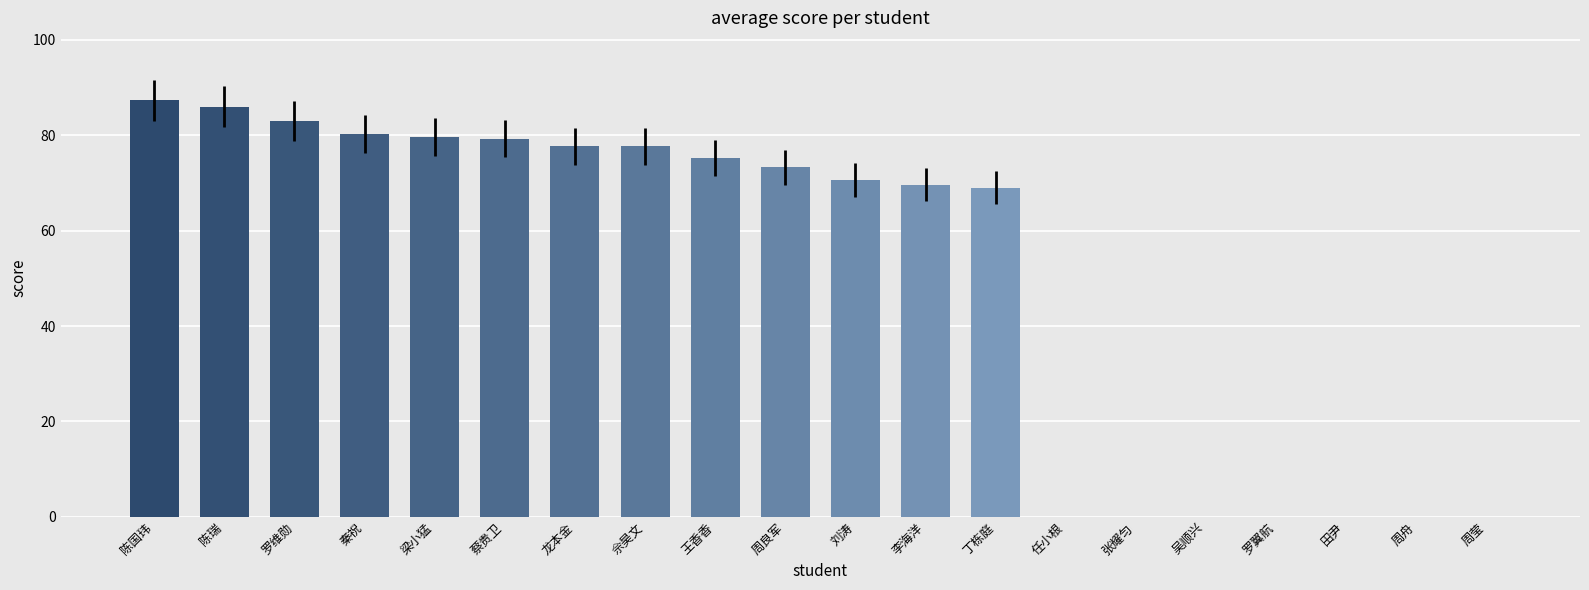

Is it true that the value at 周舟 is -45.1?

False